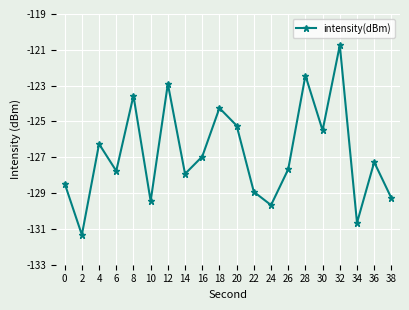

Between 16 and 38, which is larger?

16